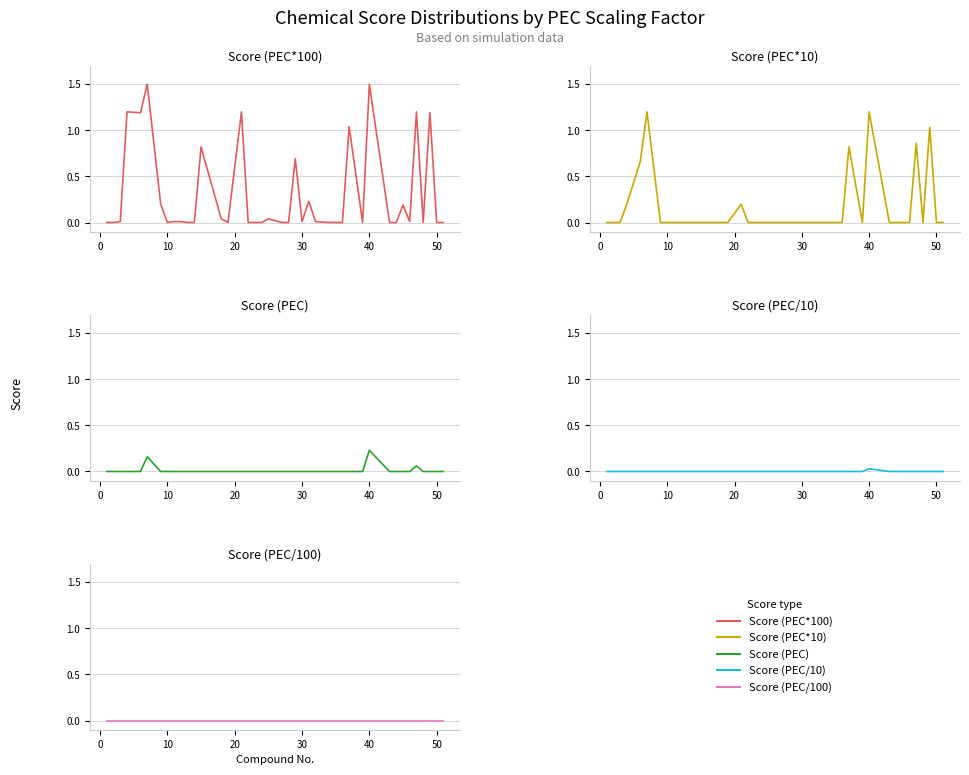

How many interior local valleys does the Score (PEC*10) series have?

2